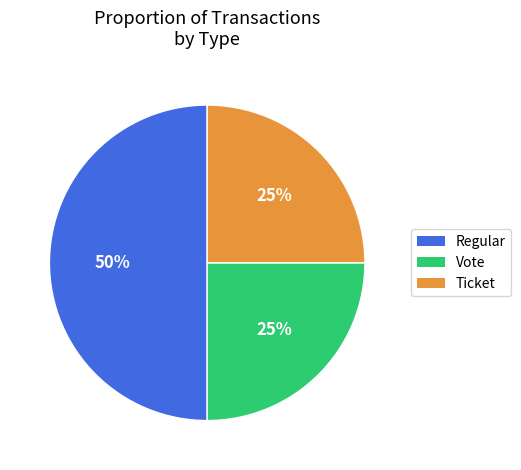

How many slices are in this pie chart?

3